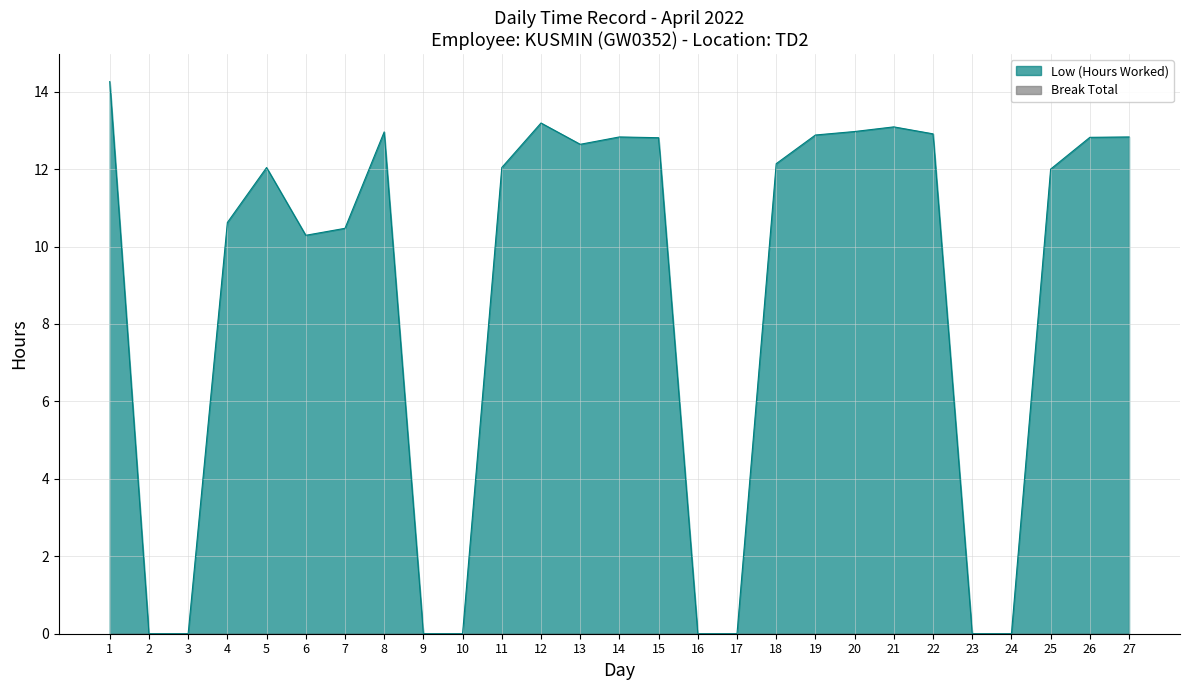

What is the value of the 18th point from the left?

12.1